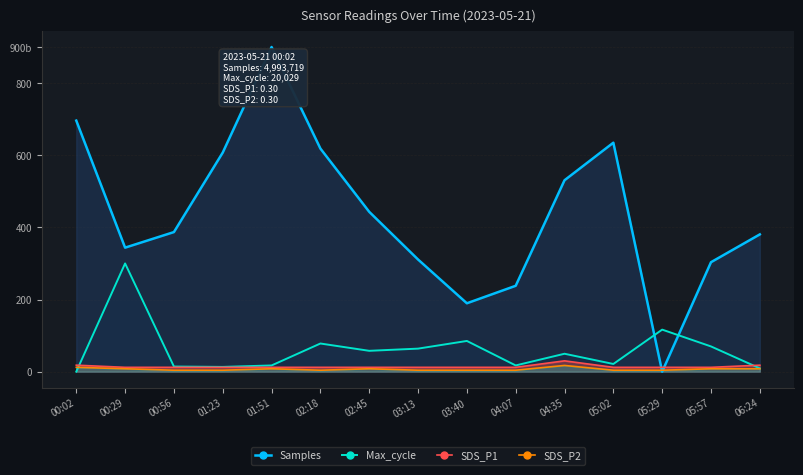

At which label is Max_cycle closest to 150?

05:29